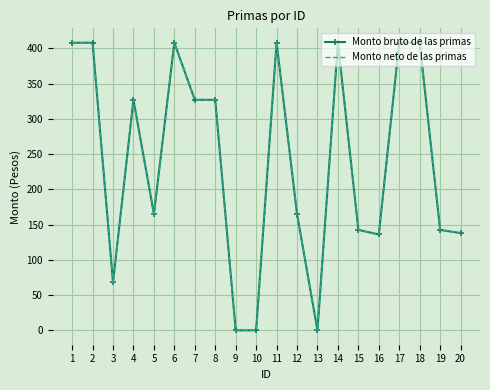

Which series has the widest spread of values?

Monto bruto de las primas